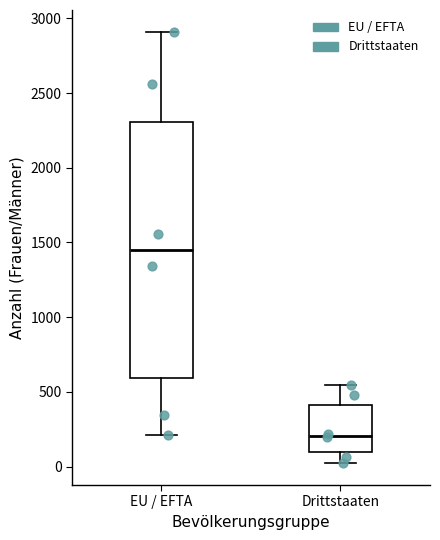

Reading left to right, read every box against the y-axis: the position of its median line, the range the box covers, and the ends of its whiskers. The values are not printed on the chart, so give them approximately, as read against the axis.

EU / EFTA: median 1450, box 600 to 2300, whiskers 200 to 2900
Drittstaaten: median 200, box 100 to 400, whiskers 0 to 550